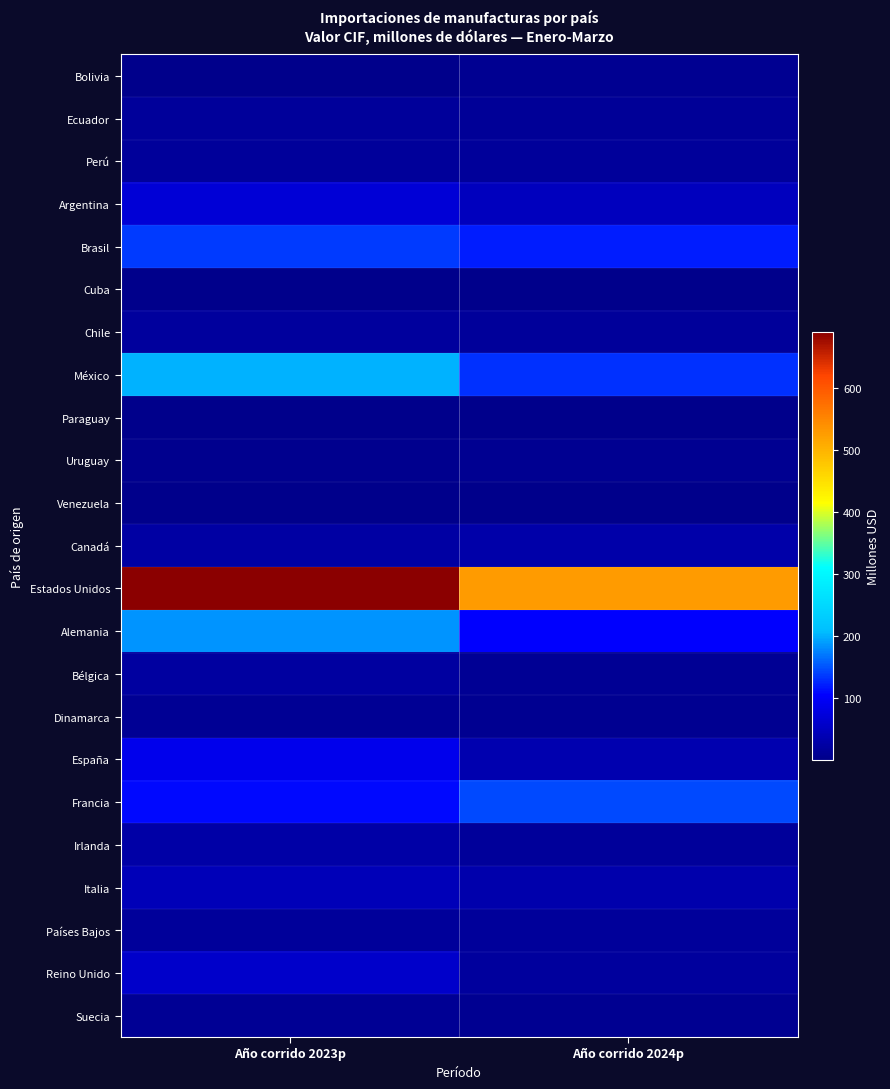

Reading right to left, transcribe all the data shown in this chart.

Bolivia: Año corrido 2024p=5.9	Año corrido 2023p=1.3
Ecuador: Año corrido 2024p=12.7	Año corrido 2023p=13.5
Perú: Año corrido 2024p=13.8	Año corrido 2023p=15.9
Argentina: Año corrido 2024p=47.9	Año corrido 2023p=69.9
Brasil: Año corrido 2024p=119.0	Año corrido 2023p=136.4
Cuba: Año corrido 2024p=0.1	Año corrido 2023p=0.1
Chile: Año corrido 2024p=16.2	Año corrido 2023p=16.9
México: Año corrido 2024p=131.2	Año corrido 2023p=200.4
Paraguay: Año corrido 2024p=0.1	Año corrido 2023p=0.6
Uruguay: Año corrido 2024p=5.7	Año corrido 2023p=4.6
Venezuela: Año corrido 2024p=2.4	Año corrido 2023p=0.5
Canadá: Año corrido 2024p=27.7	Año corrido 2023p=22.6
Estados Unidos: Año corrido 2024p=528.5	Año corrido 2023p=690.3
Alemania: Año corrido 2024p=103.7	Año corrido 2023p=184.1
Bélgica: Año corrido 2024p=10.6	Año corrido 2023p=21.6
Dinamarca: Año corrido 2024p=6.9	Año corrido 2023p=9.0
España: Año corrido 2024p=33.5	Año corrido 2023p=87.3
Francia: Año corrido 2024p=143.8	Año corrido 2023p=108.8
Irlanda: Año corrido 2024p=15.2	Año corrido 2023p=24.8
Italia: Año corrido 2024p=31.4	Año corrido 2023p=43.0
Países Bajos: Año corrido 2024p=14.2	Año corrido 2023p=15.7
Reino Unido: Año corrido 2024p=17.4	Año corrido 2023p=57.2
Suecia: Año corrido 2024p=7.7	Año corrido 2023p=9.6